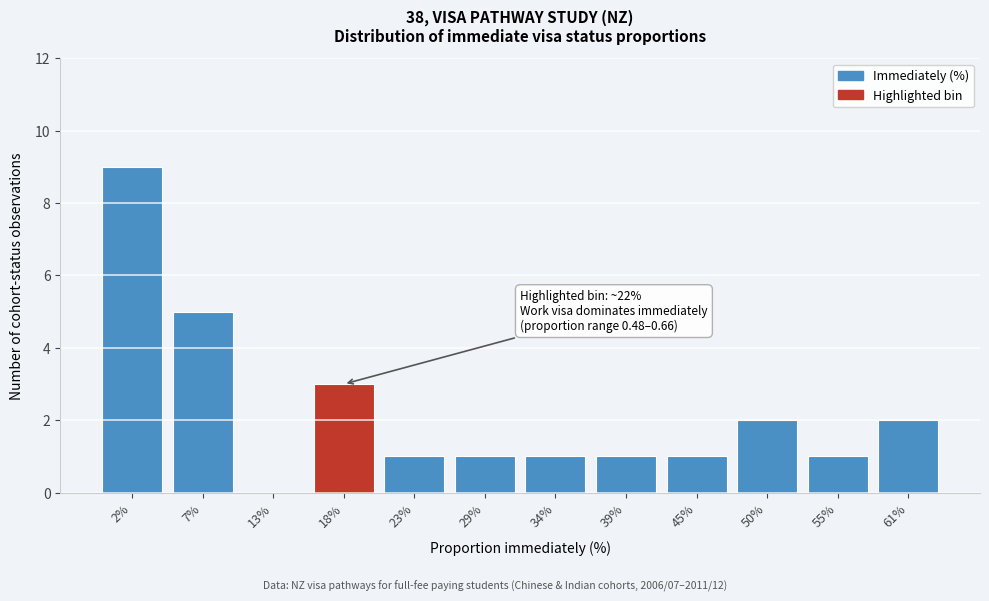

Reading right to left, list all the values displayed in this chart.

61%=2	55%=1	50%=2	45%=1	39%=1	34%=1	29%=1	23%=1	18%=3	13%=0	7%=5	2%=9